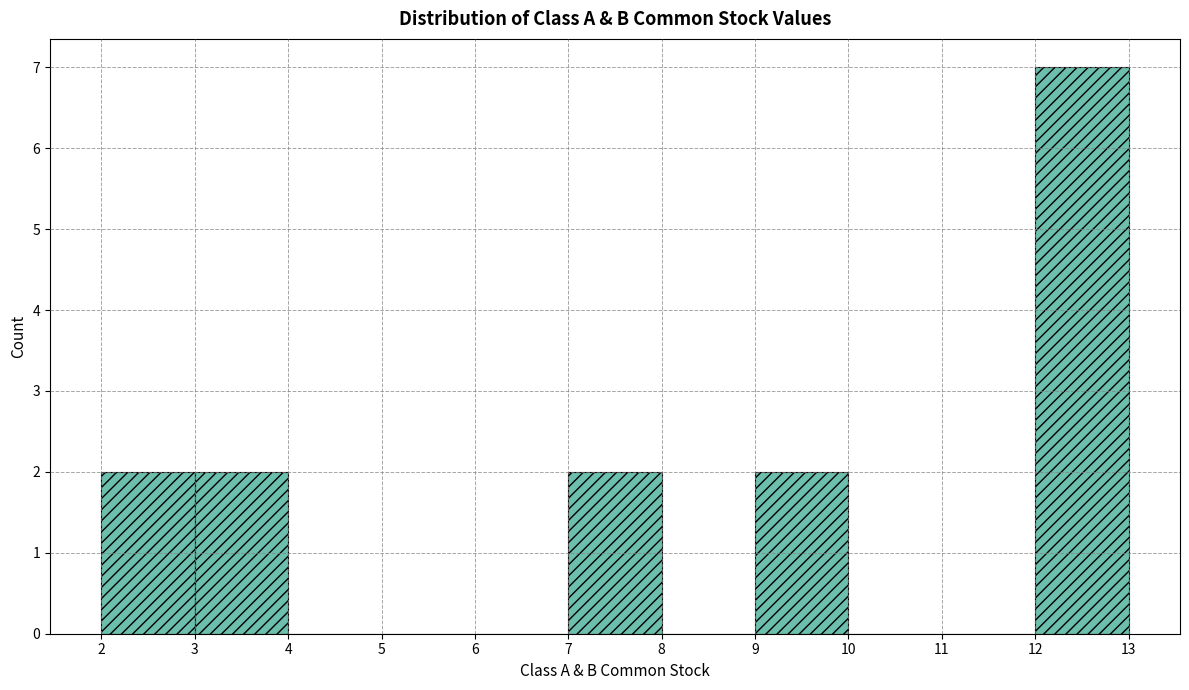

Reading left to right, list every bar in this chart as the range it spans on the x-axis followed by its height. The values are not printed on the chart, so give them approximately, as read against the axis.

2 to 3: 2
3 to 4: 2
4 to 5: 0
5 to 6: 0
6 to 7: 0
7 to 8: 2
8 to 9: 0
9 to 10: 2
10 to 11: 0
11 to 12: 0
12 to 13: 7